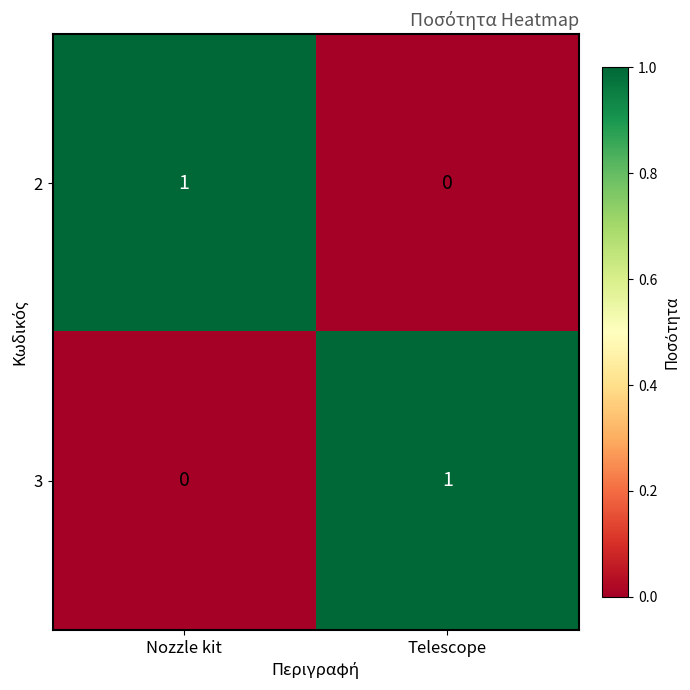

Which category has the lowest value in the 2 series?

Telescope